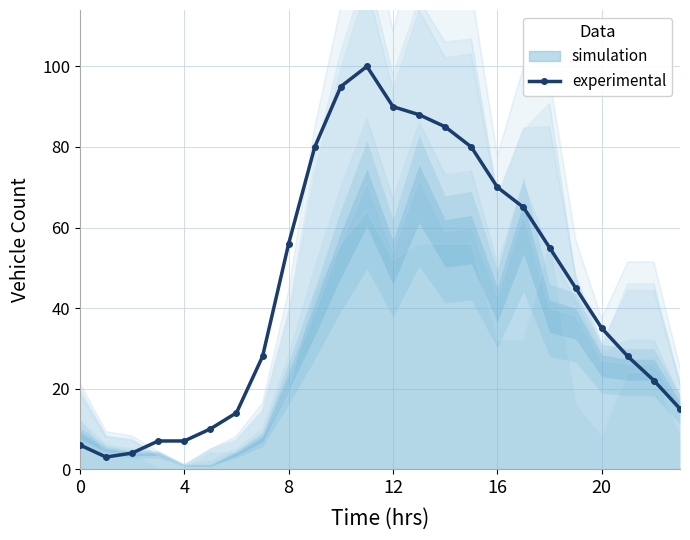

True or false: there are more than 1 points higher than both neighbors.

False